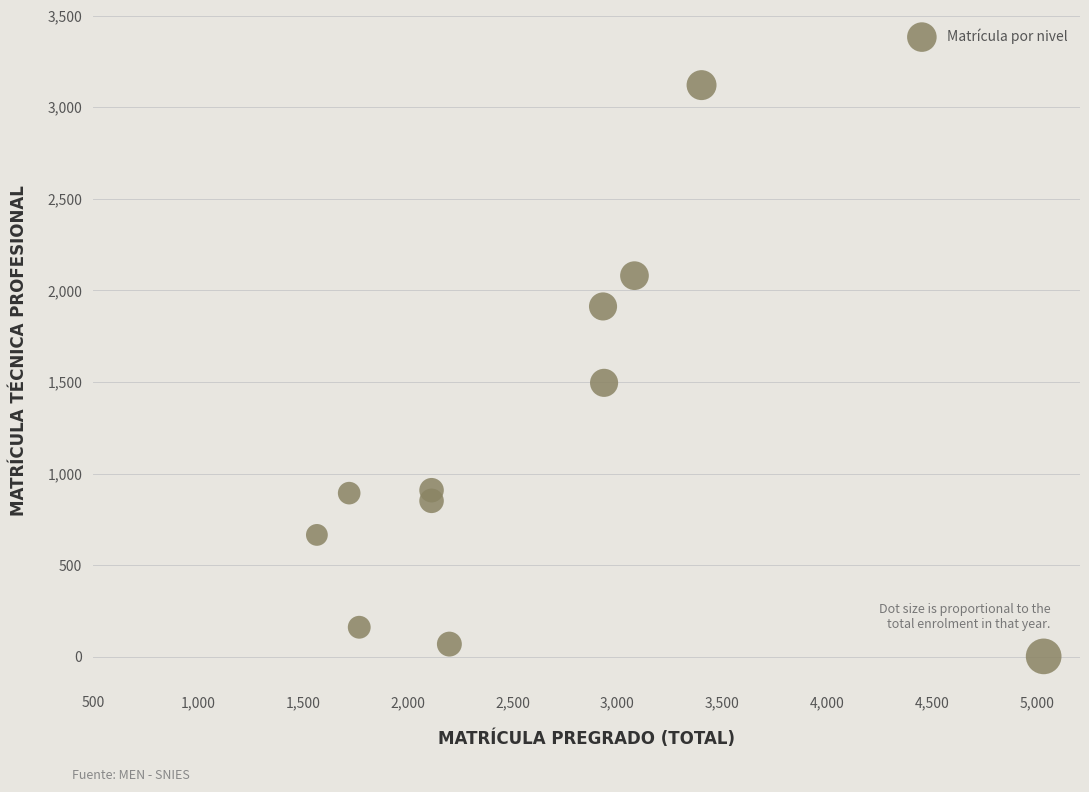

What is the range of X values (max minus min)?

3467